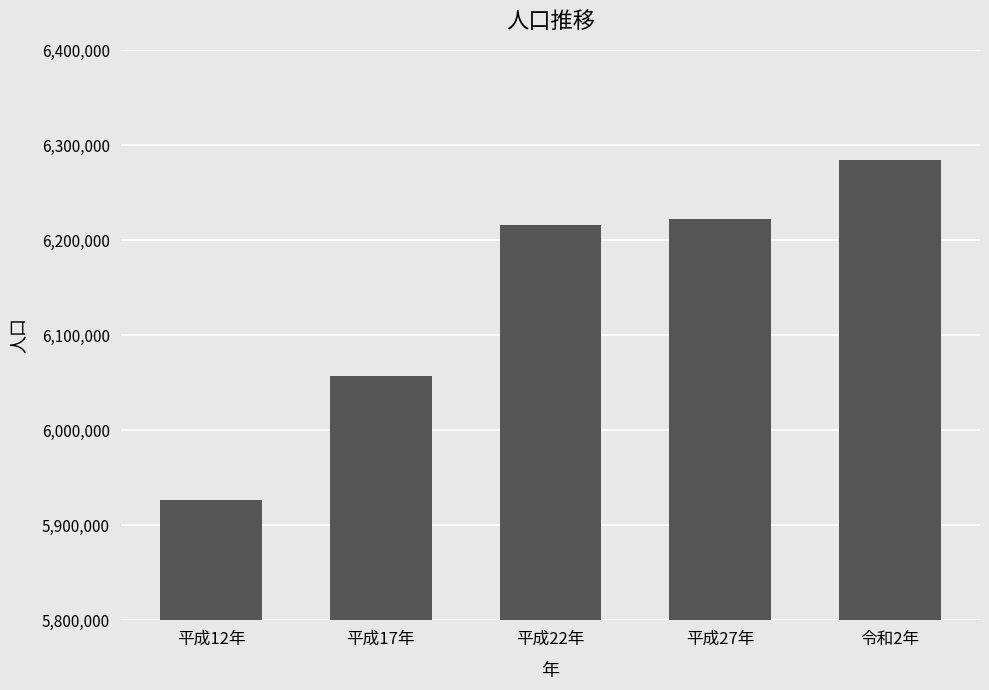

True or false: the data shows 6216289 at 平成22年.

True